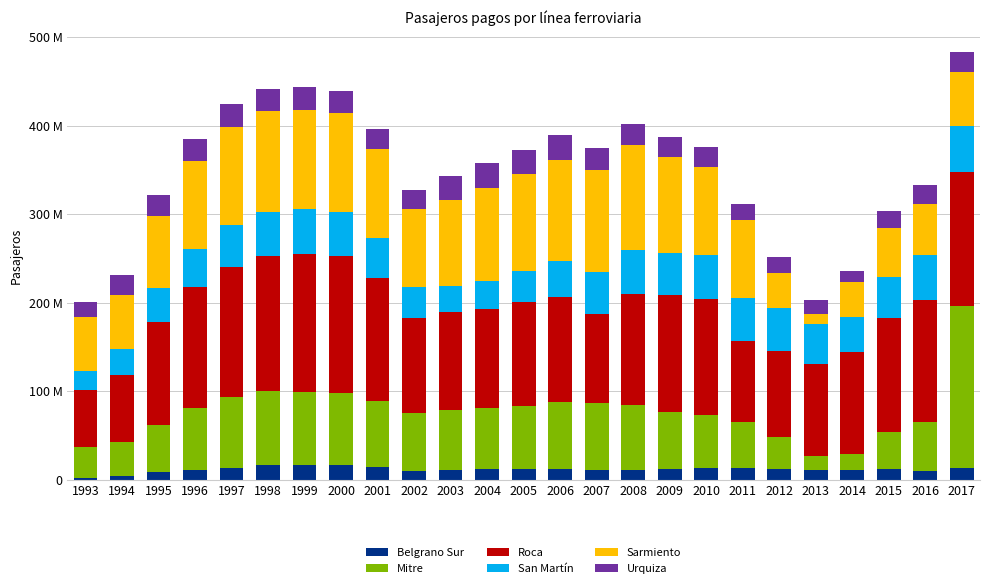

Rank the series by their maximum value, from highest to lowest.

Mitre, Roca, Sarmiento, San Martín, Urquiza, Belgrano Sur